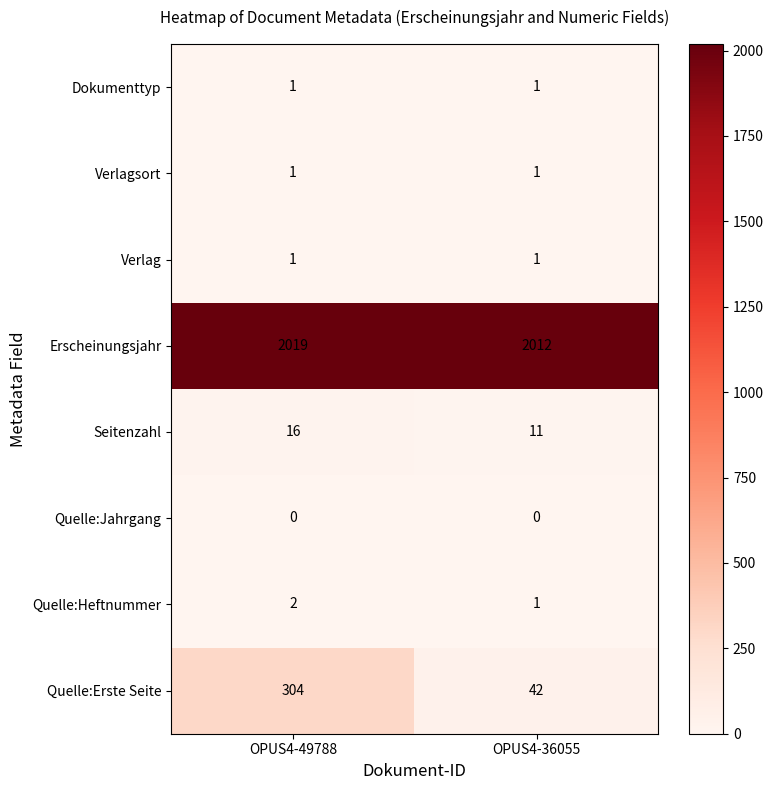

Count the number of categories in the chart.

2